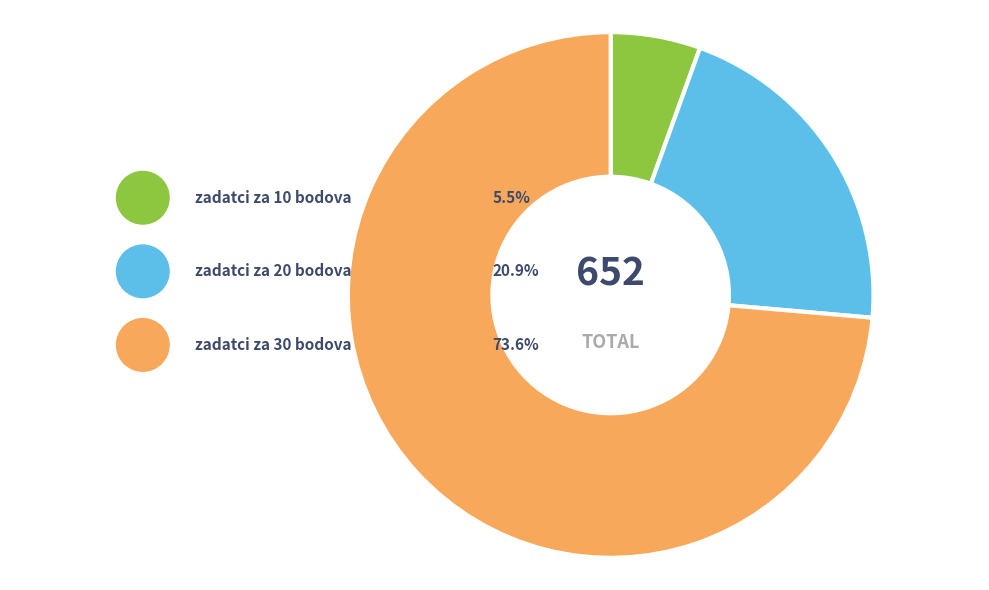

How many segments does this pie chart have?

3